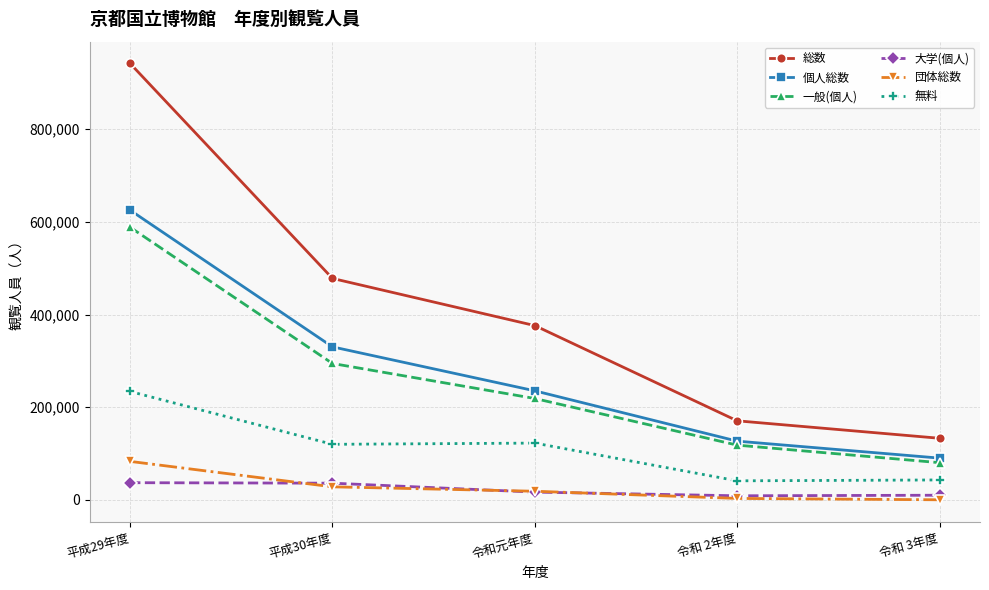

What is the sum of all 一般(個人) values?

1299388